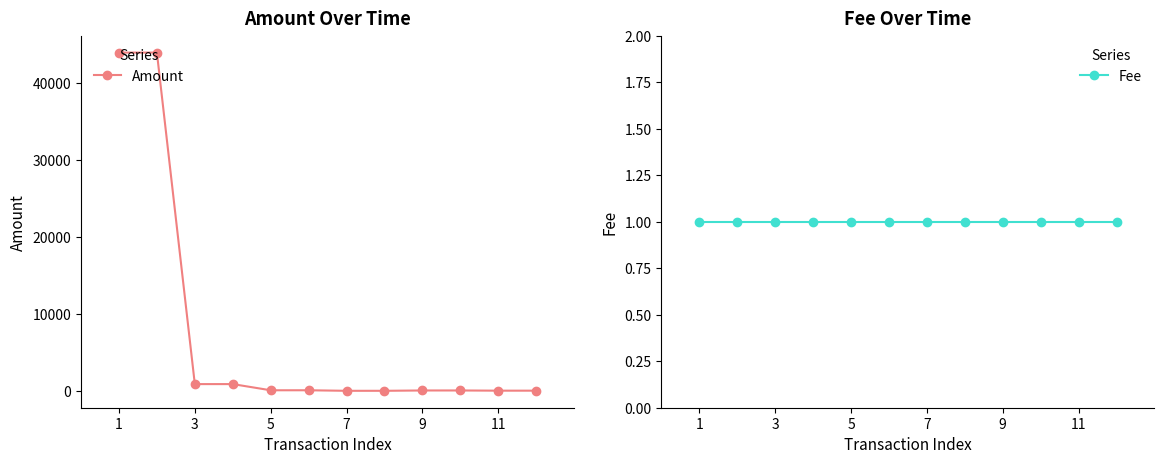

How many data points in Amount are less than 75?

6